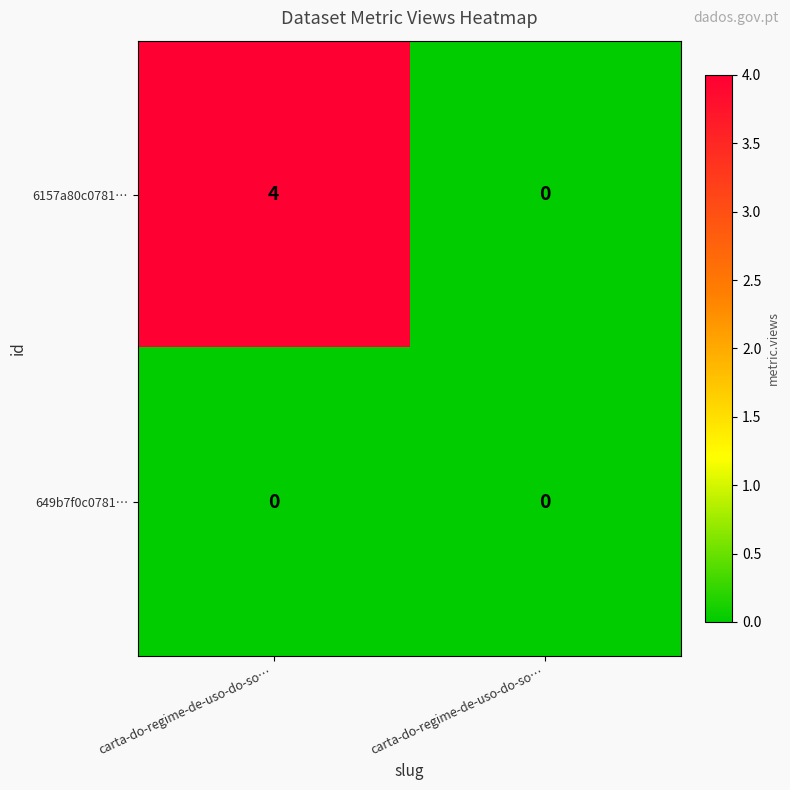

Reading right to left, transcribe all the data shown in this chart.

6157a80c0781…: carta-do-regime-de-uso-do-so…=0	carta-do-regime-de-uso-do-so…=4
649b7f0c0781…: carta-do-regime-de-uso-do-so…=0	carta-do-regime-de-uso-do-so…=0